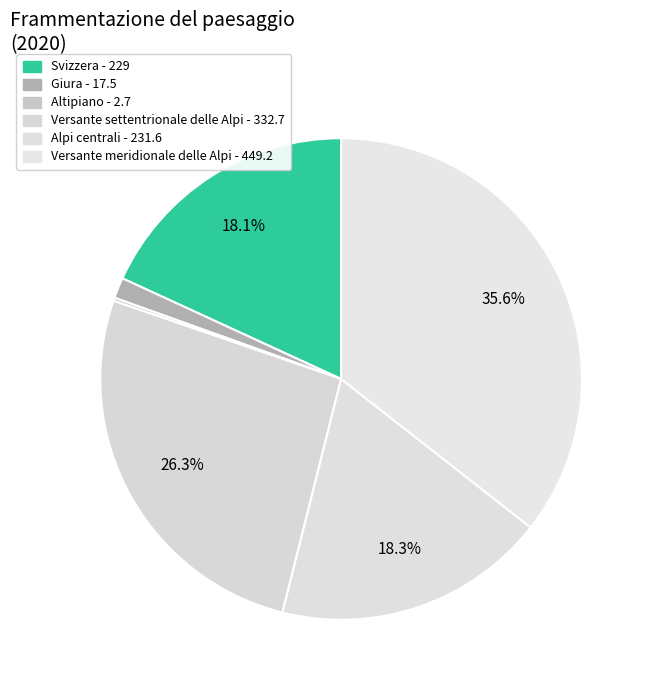

Which category has the biggest portion of the pie?

Versante meridionale delle Alpi